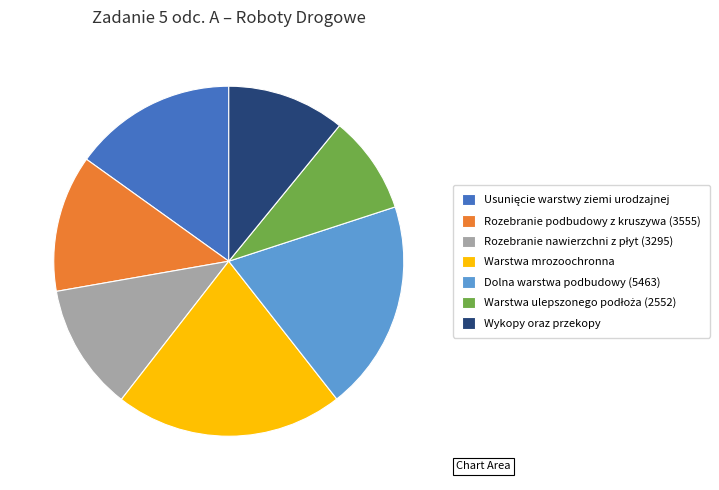

Is it true that Dolna warstwa podbudowy (5463) is 19% of the pie?

True